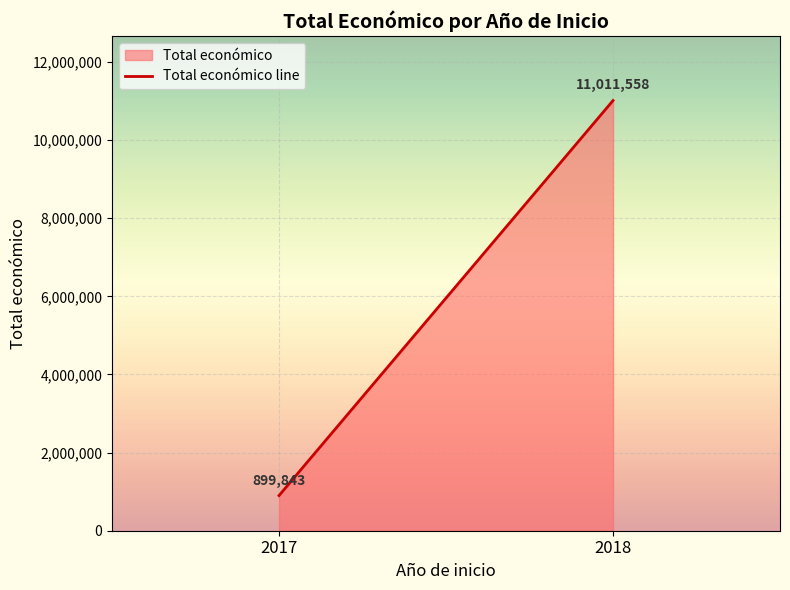

Rank the categories by value from lowest to highest.

2017, 2018